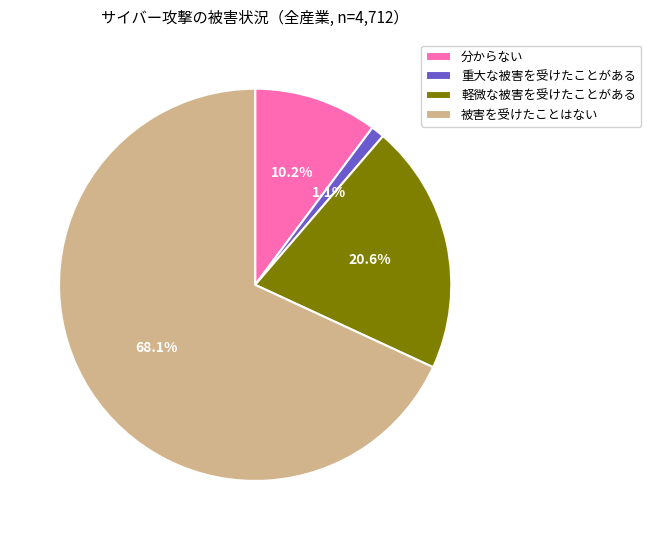

To the nearest percent, what is the average slice percentage?

25%